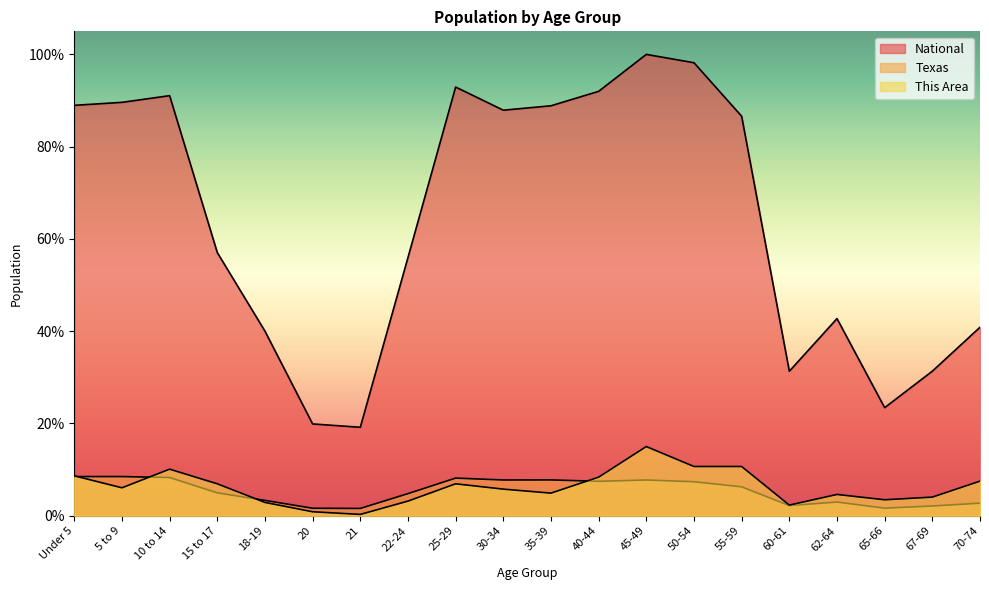

What are all the series names shown in the legend?

This Area, Texas, National